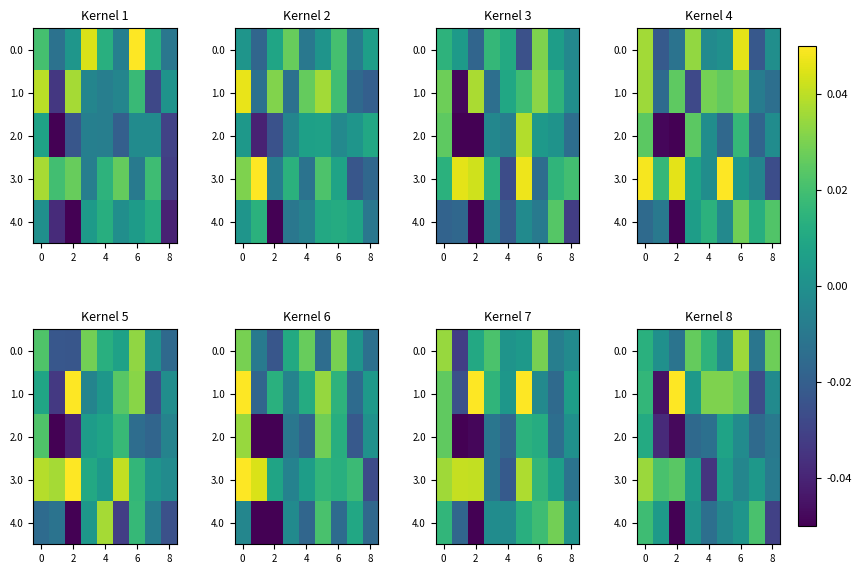

At how many categories does at least one series exceed 0?

9